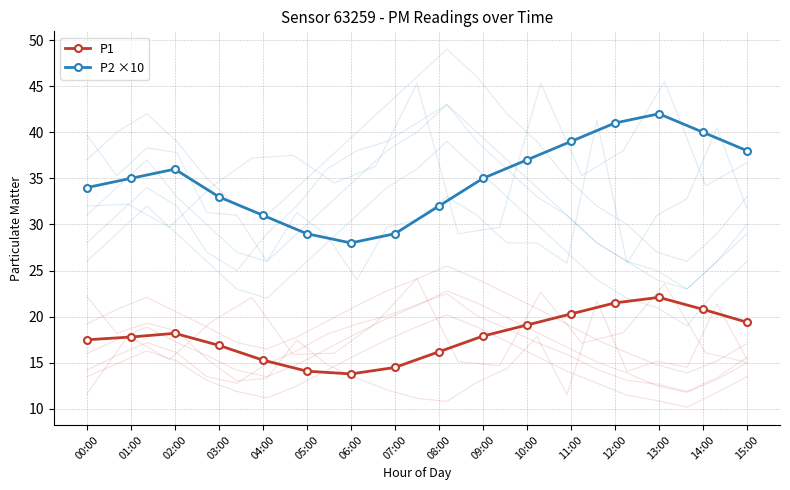

List the series in order of their overall mean, highest first.

P2 ×10, P1